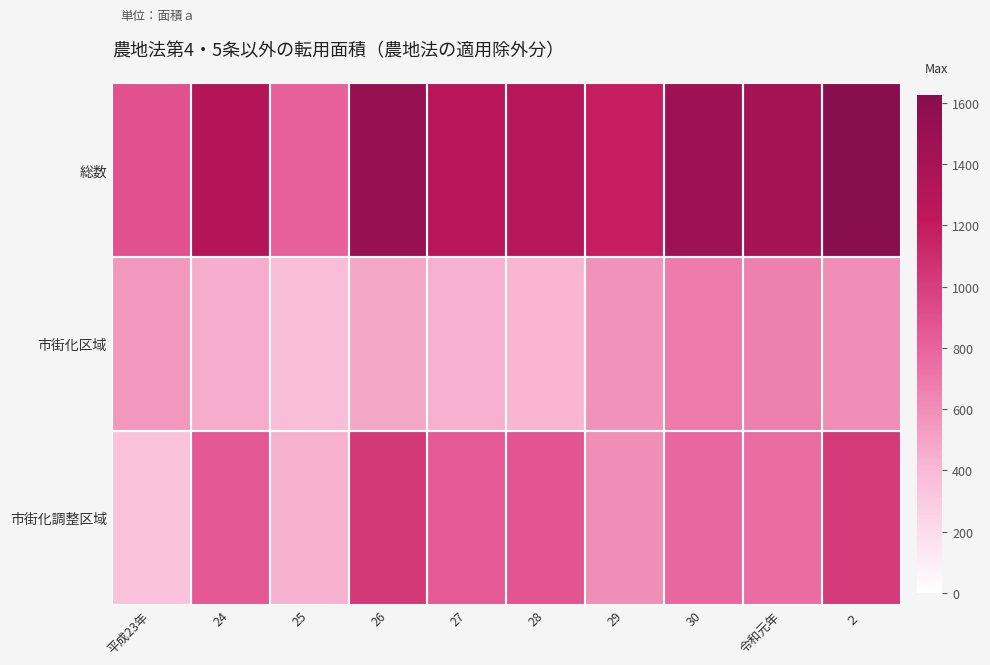

Rank the series by their average value, from lowest to highest.

市街化区域, 市街化調整区域, 総数